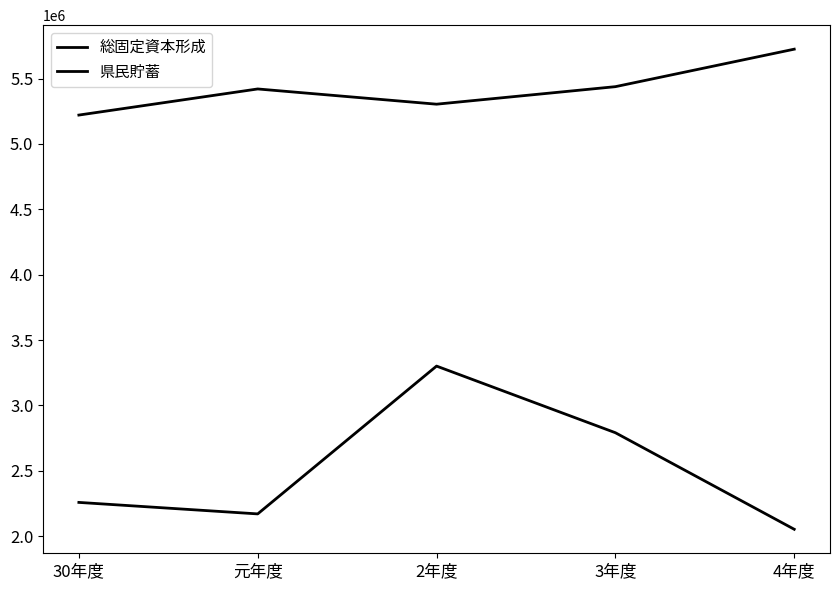

How many lines are shown in the chart?

2